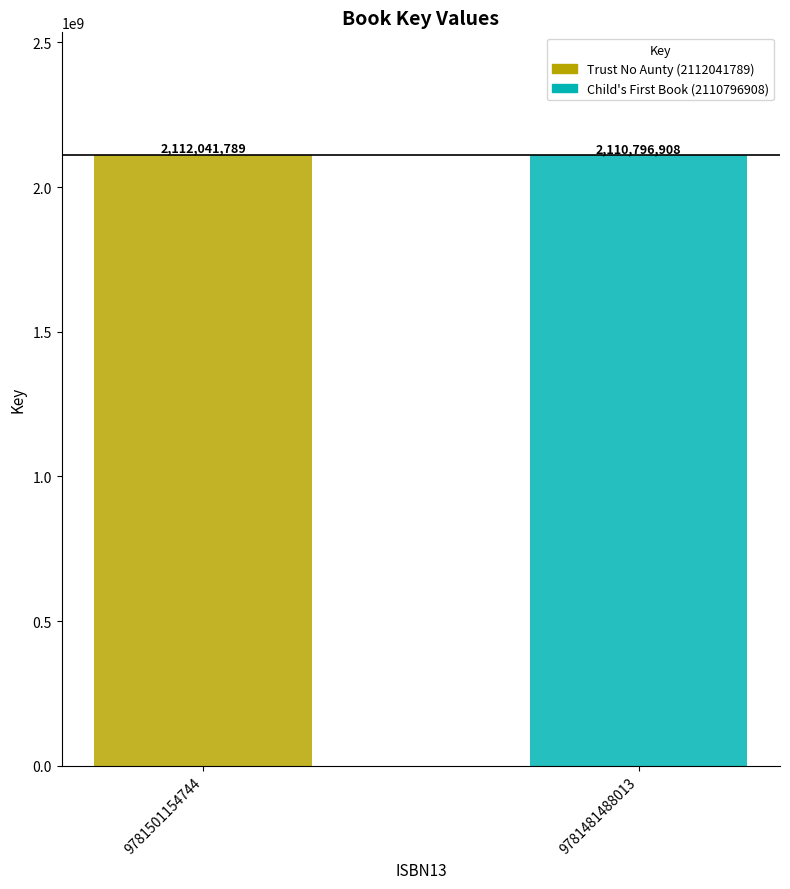

What is the smallest value displayed?

2110796908